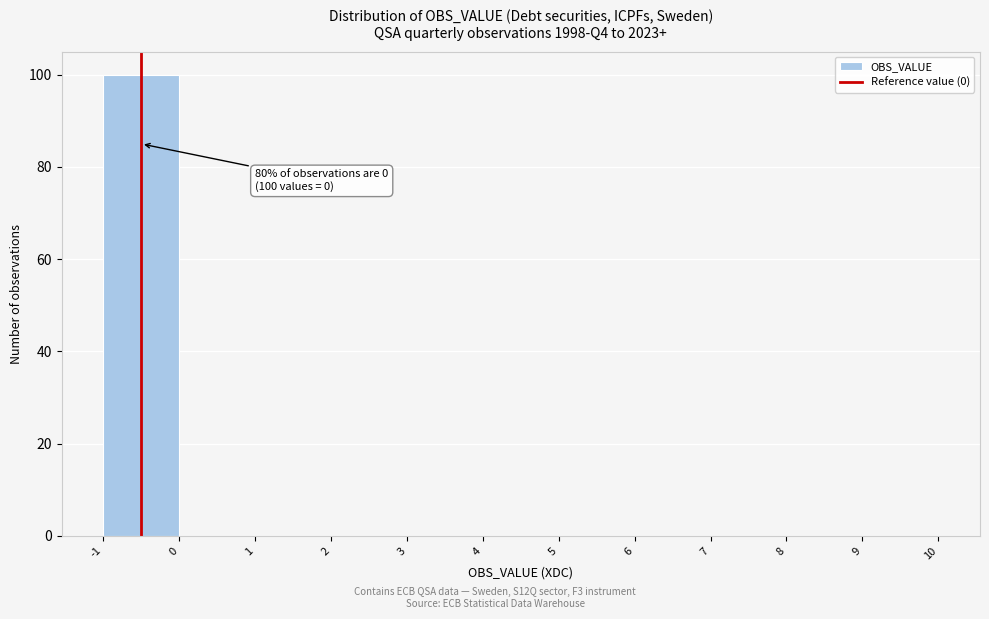

Reading right to left, what are all the values shown in this chart?

9=0	8=0	7=0	6=0	5=0	4=0	3=0	2=0	1=0	0=0	-1=100